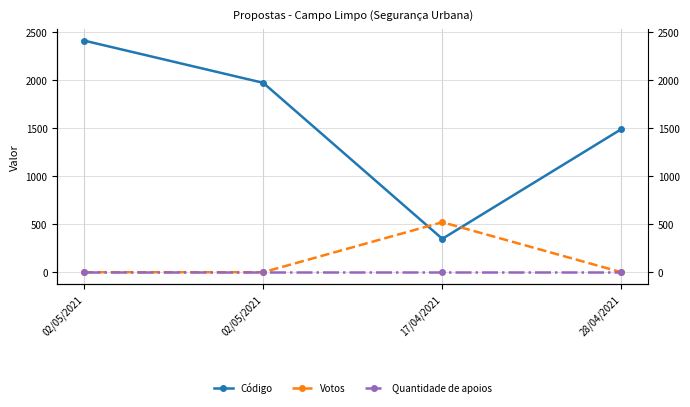

Rank the categories by Votos value from highest to lowest.

17/04/2021, 02/05/2021, 02/05/2021, 28/04/2021